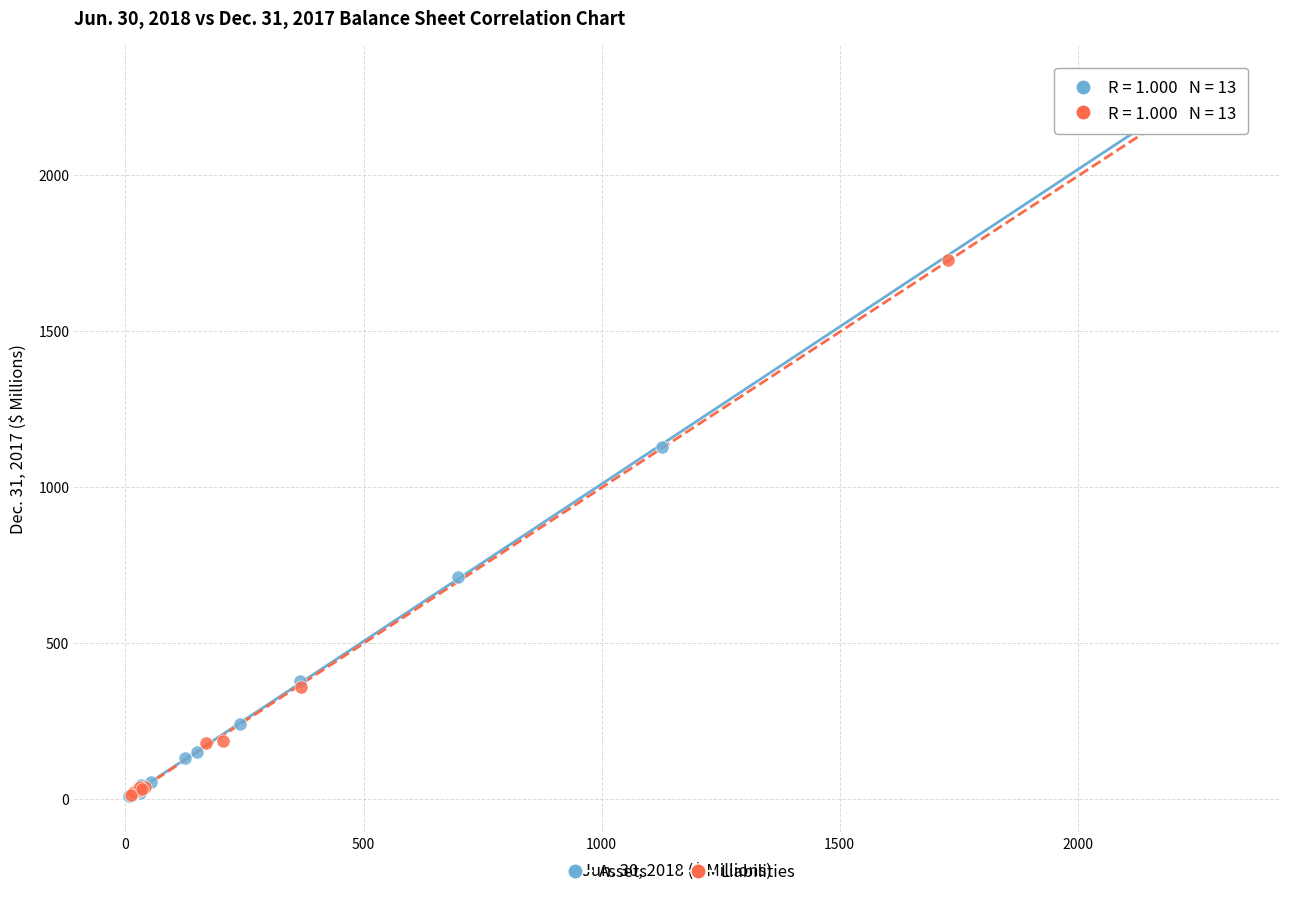

Which series reaches the maximum Y coordinate?

Liabilities